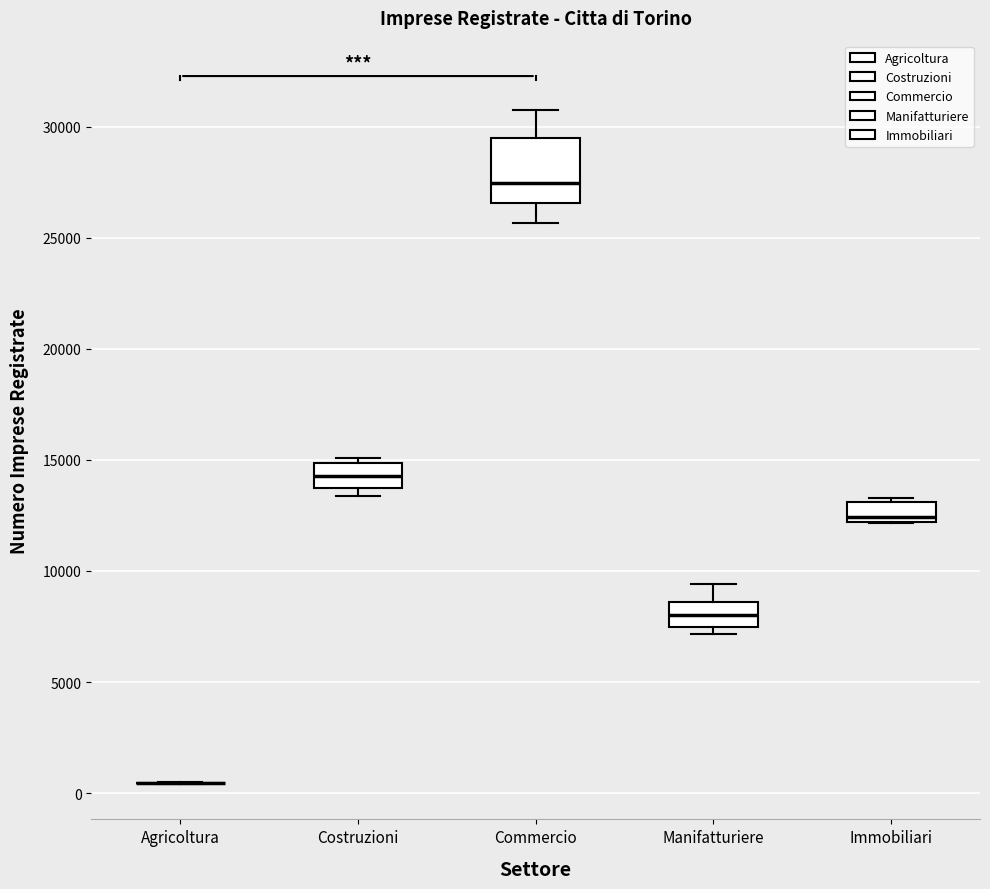

Which box is the tallest, from its lower edge to its upper edge?

Commercio